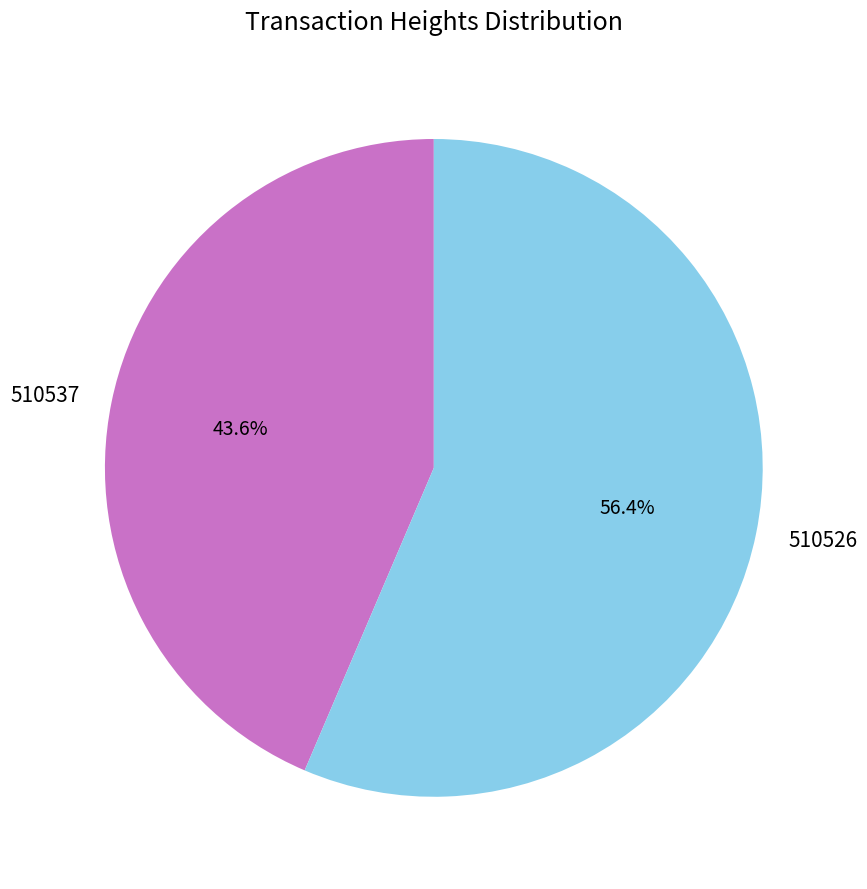

What percentage is the 510526 slice, to the nearest percent?

56%